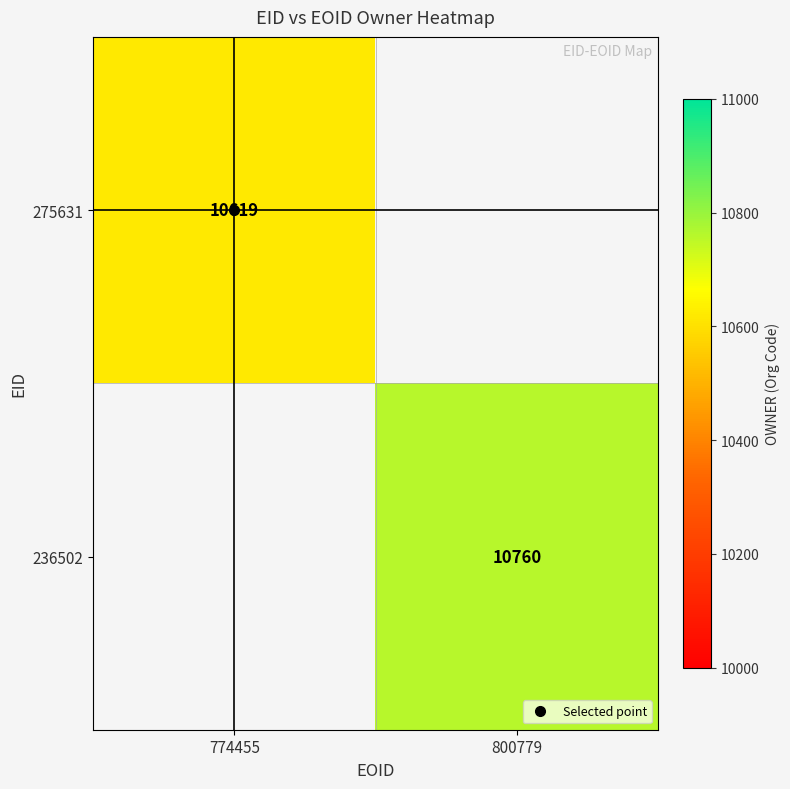

At which category does the chart reach its minimum across all series?

774455